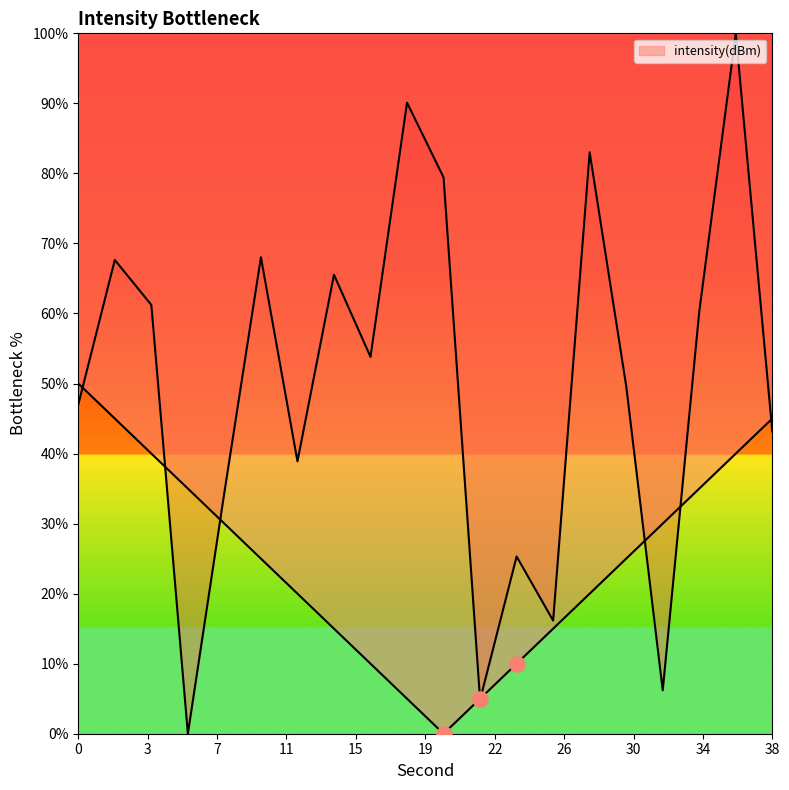

What is the change in value from 20 to 36?

+20.6